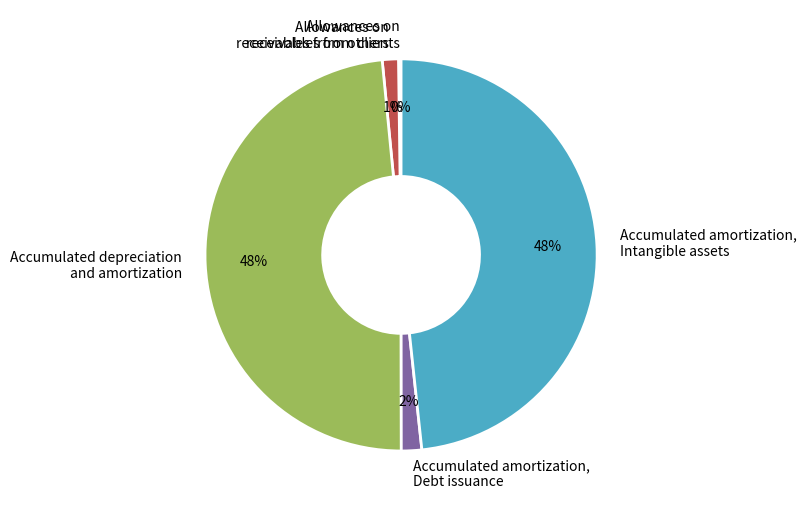

Is there a majority slice in this chart?

No